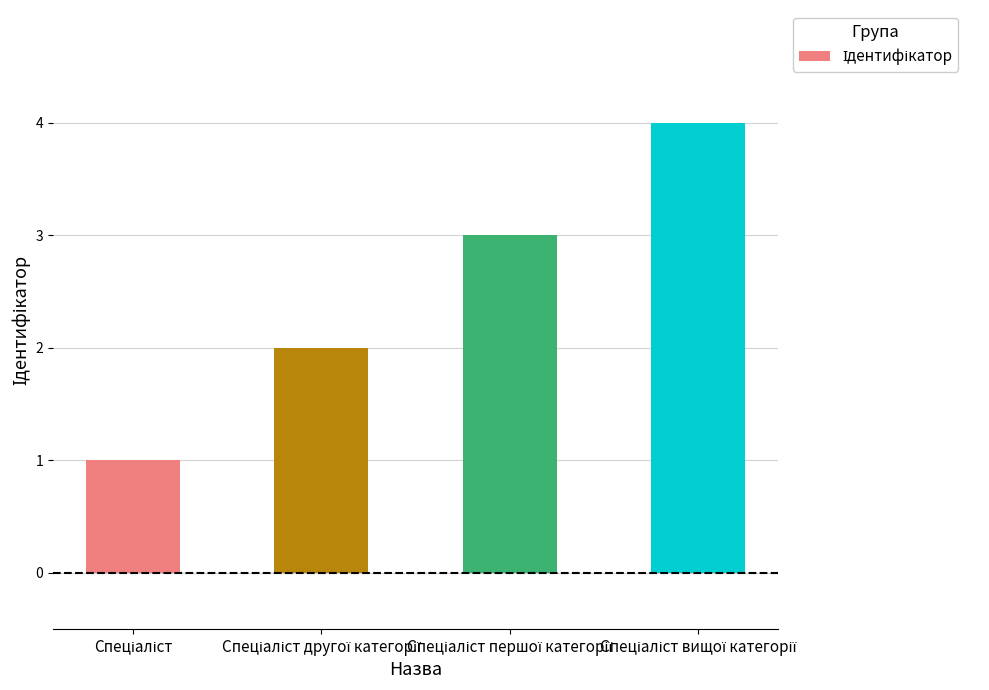

How many distinct data groups are displayed?

1